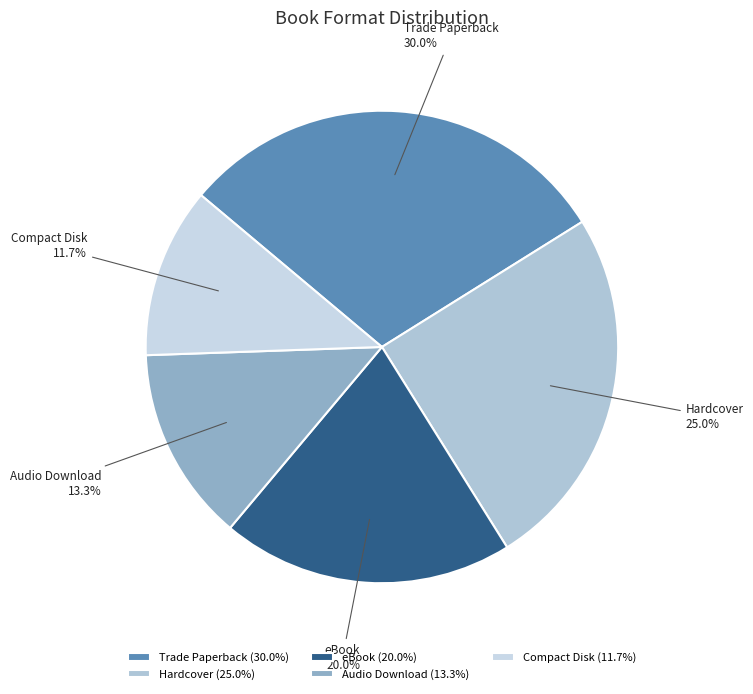

What is the smallest slice in the pie chart?

Compact Disk